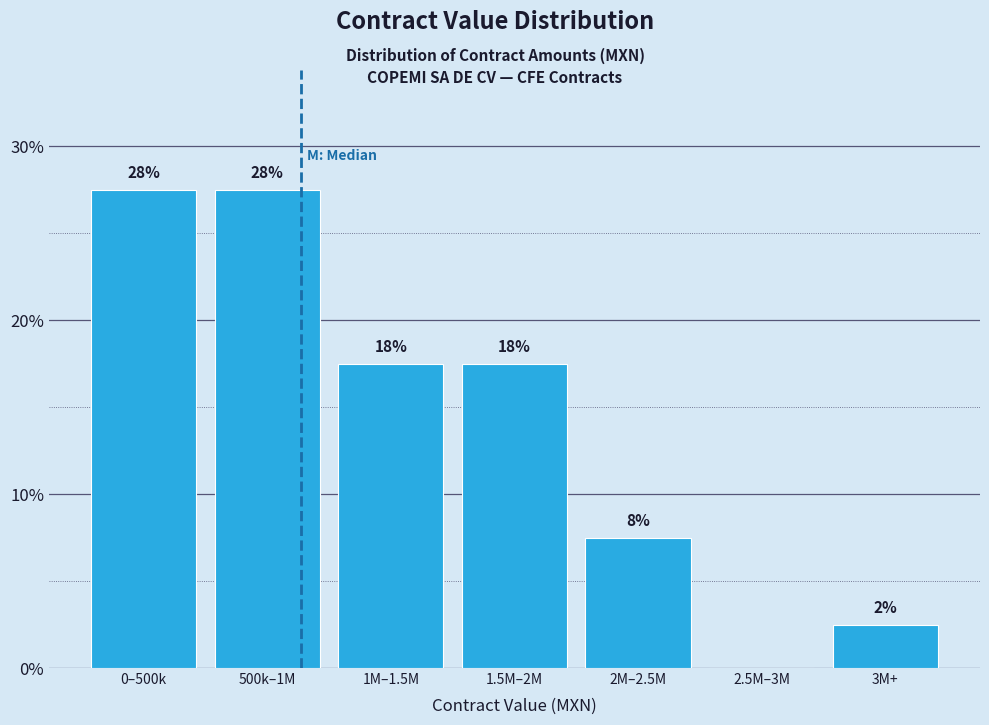

Are the bars horizontal?

No